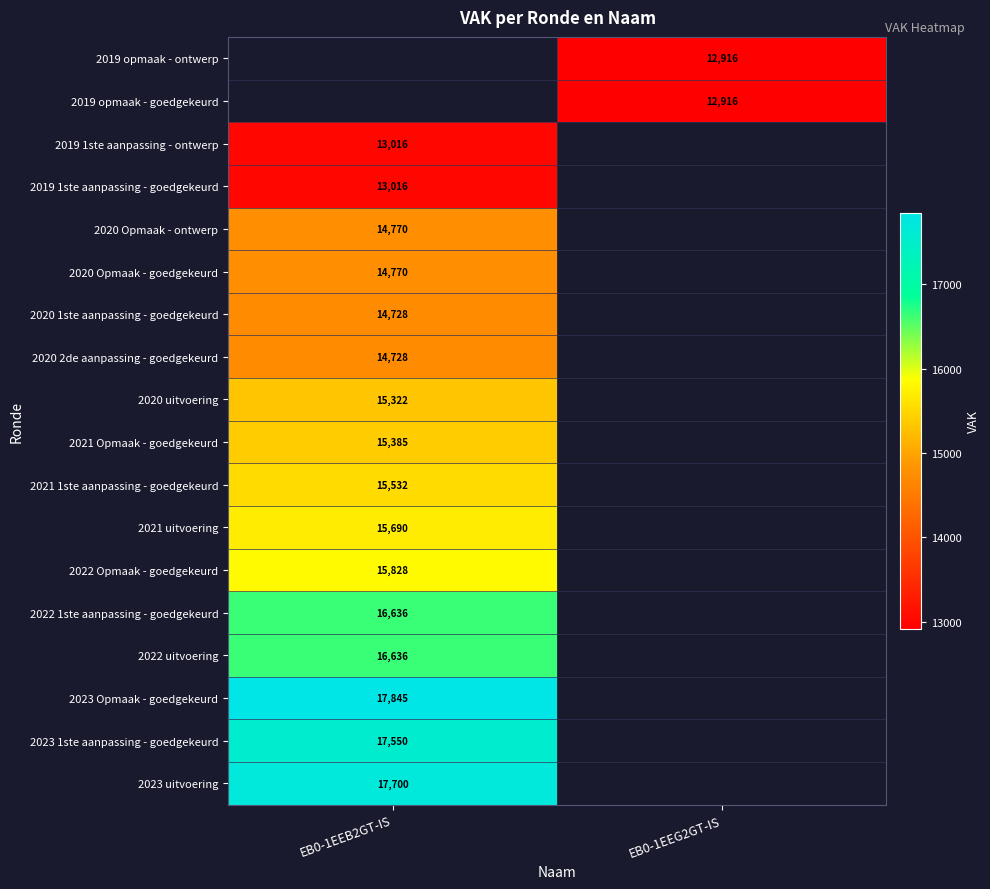

Which has a higher value, EB0-1EEG2GT-IS or EB0-1EEB2GT-IS?

EB0-1EEB2GT-IS